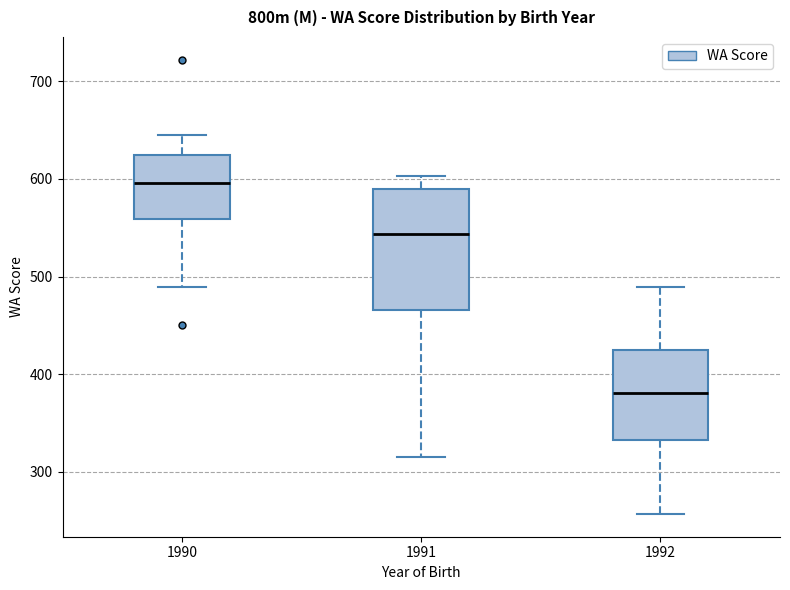

Where is the upper edge of the box at x = 1991 on the y-axis? The values are not printed on the chart, so give them approximately, as read against the axis.

590